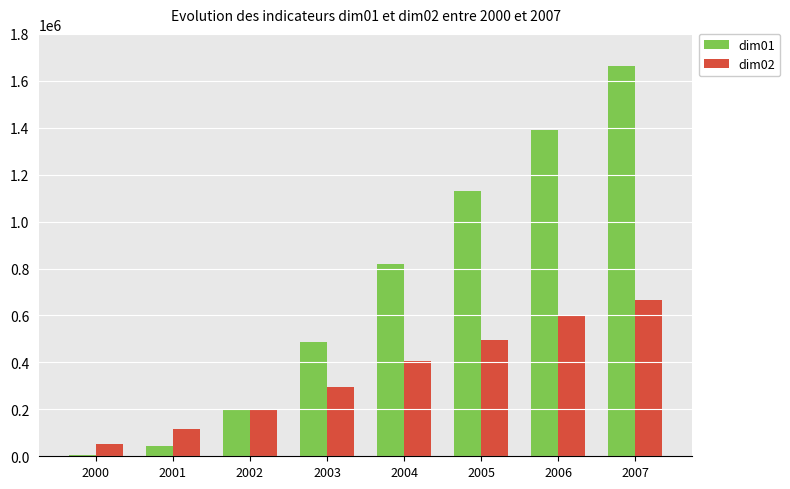

What is the sum of the dim01 values at 2002 and 2000?

203560